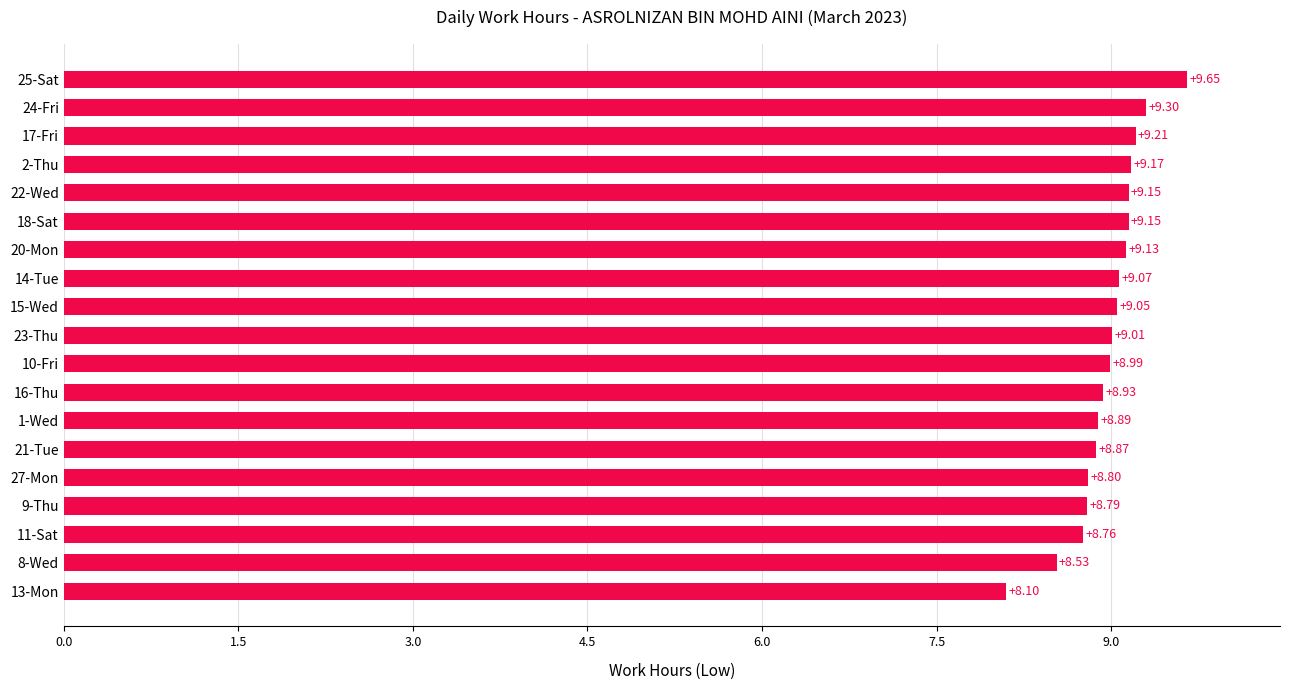

Approximately how many times larger is the value at 20-Mon compared to 14-Tue?

1.0